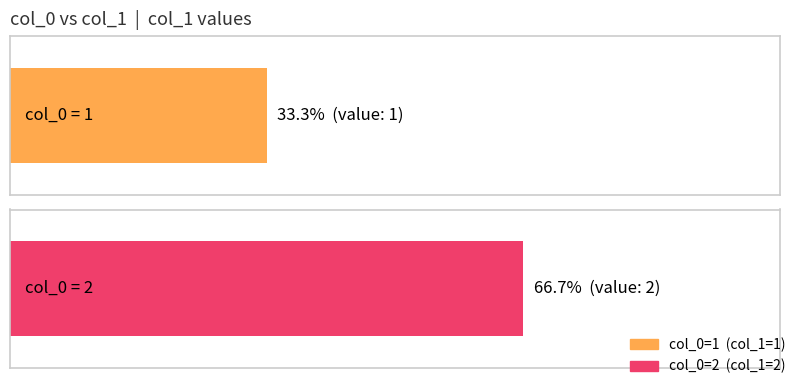

What is the value of the 2nd bar from the left?

2